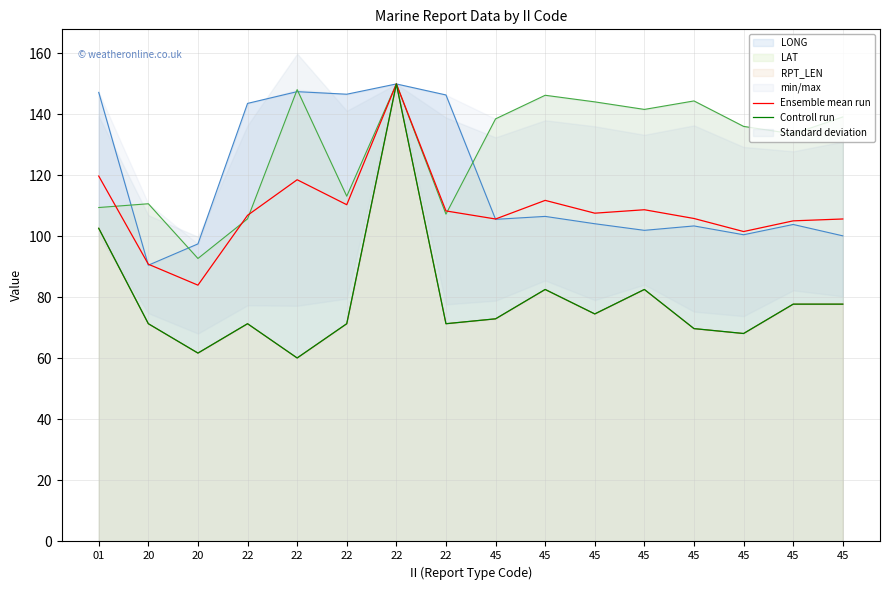

In Ensemble mean run, how many points are higher than both neighbors (excluding endpoints)?

4